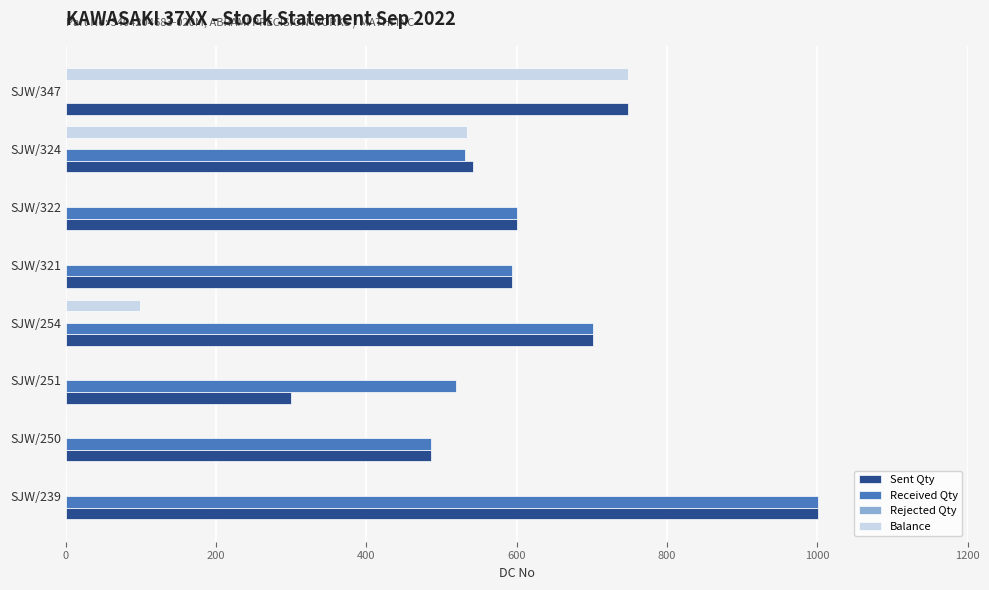

At which label is Balance closest to 374?

SJW/324